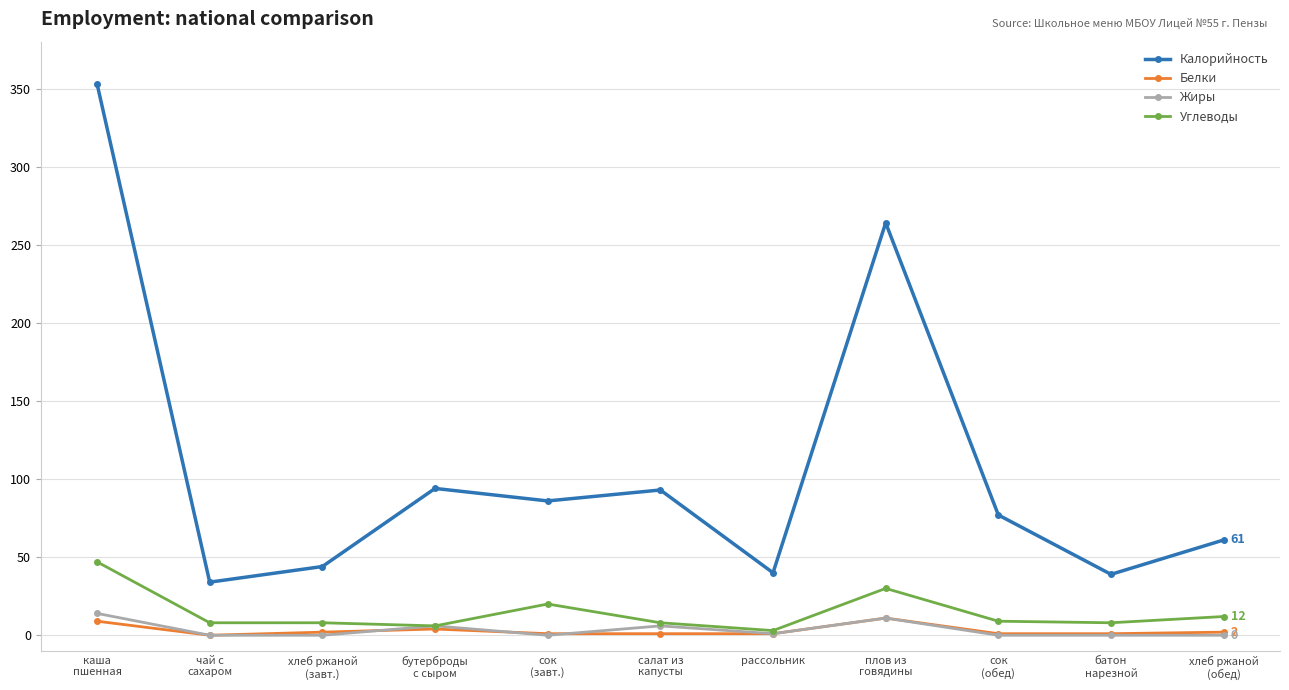

What is the sum of all Углеводы values?

159